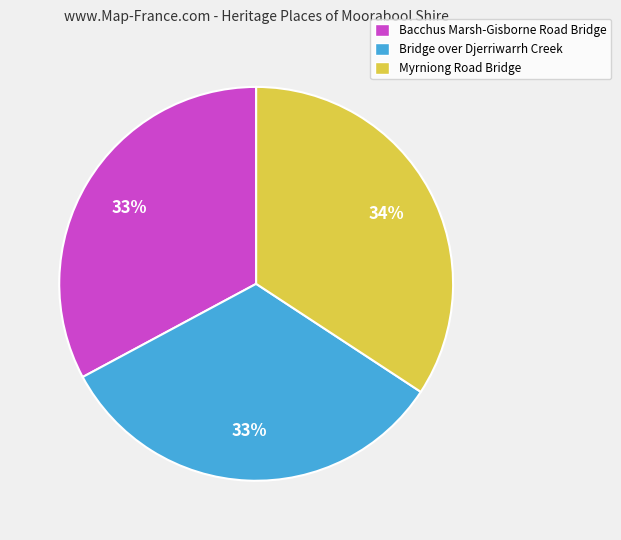

Is there any slice that represents more than half of the pie?

No